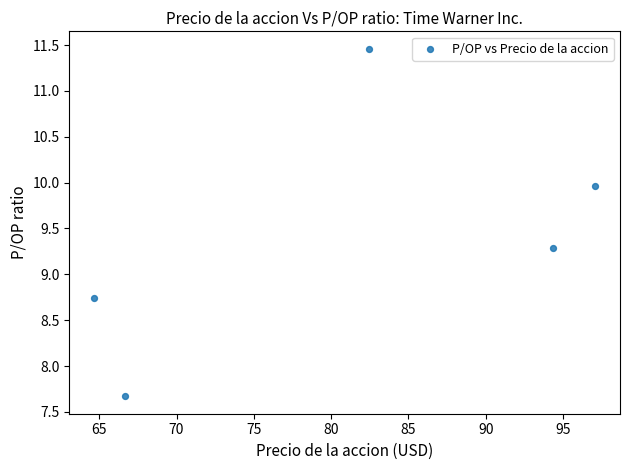

What is the range of X values (max minus min)?

32.4